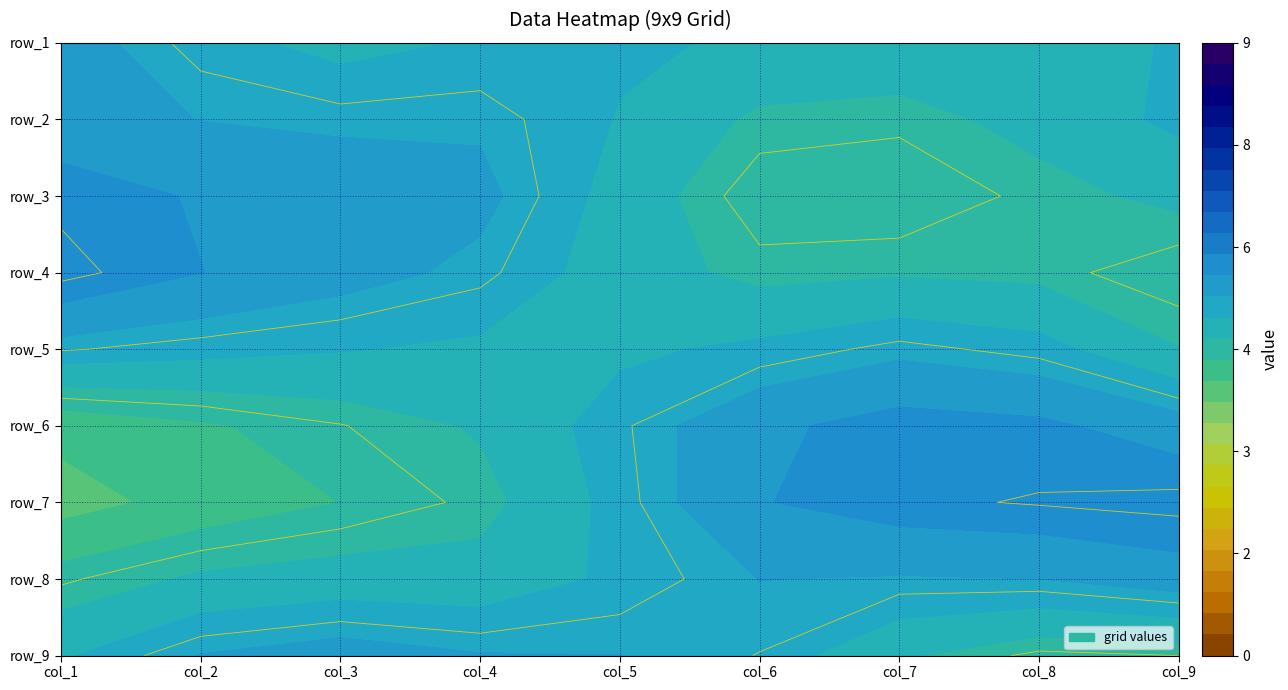

At how many categories does at least one series exceed 1?

9